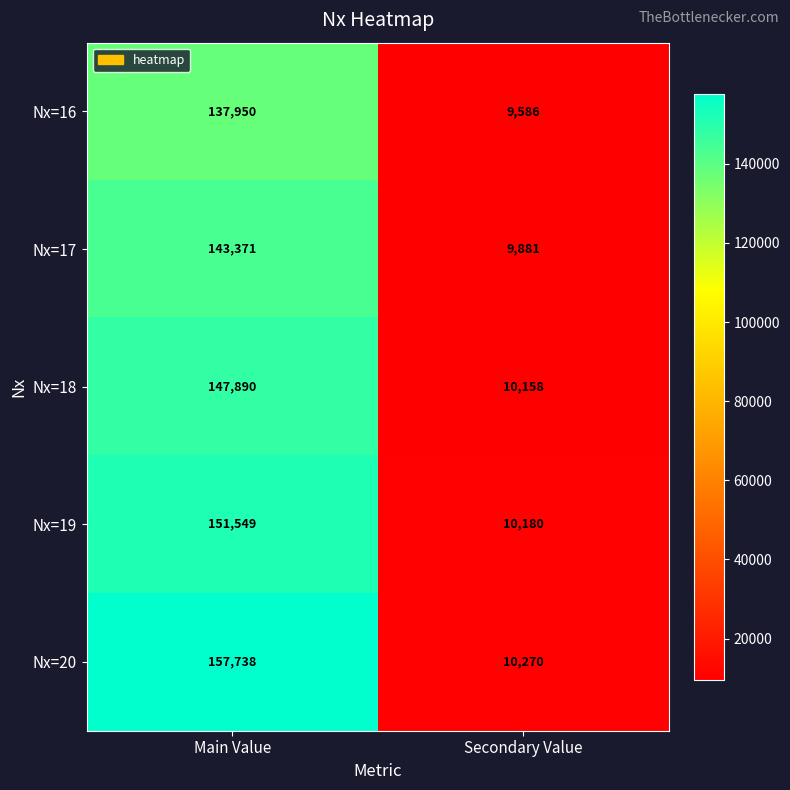

Count the number of data series in this chart.

5